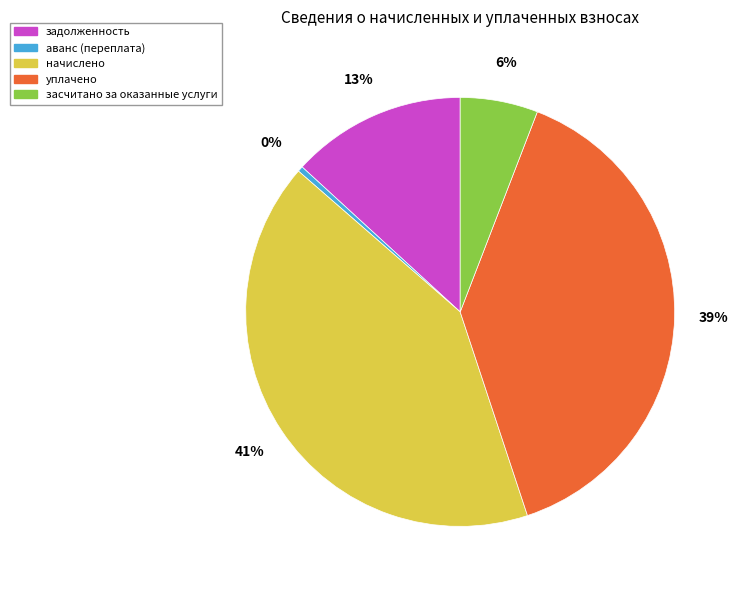

Is the sum of уплачено and начислено greater than half?

Yes